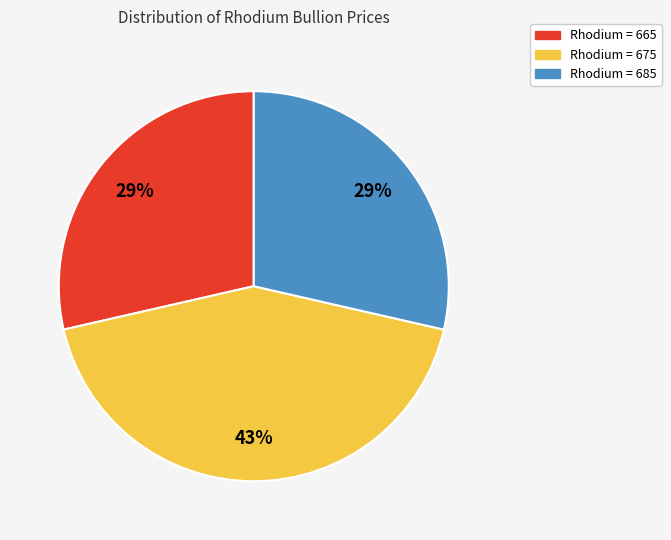

Does any single category account for the majority?

No